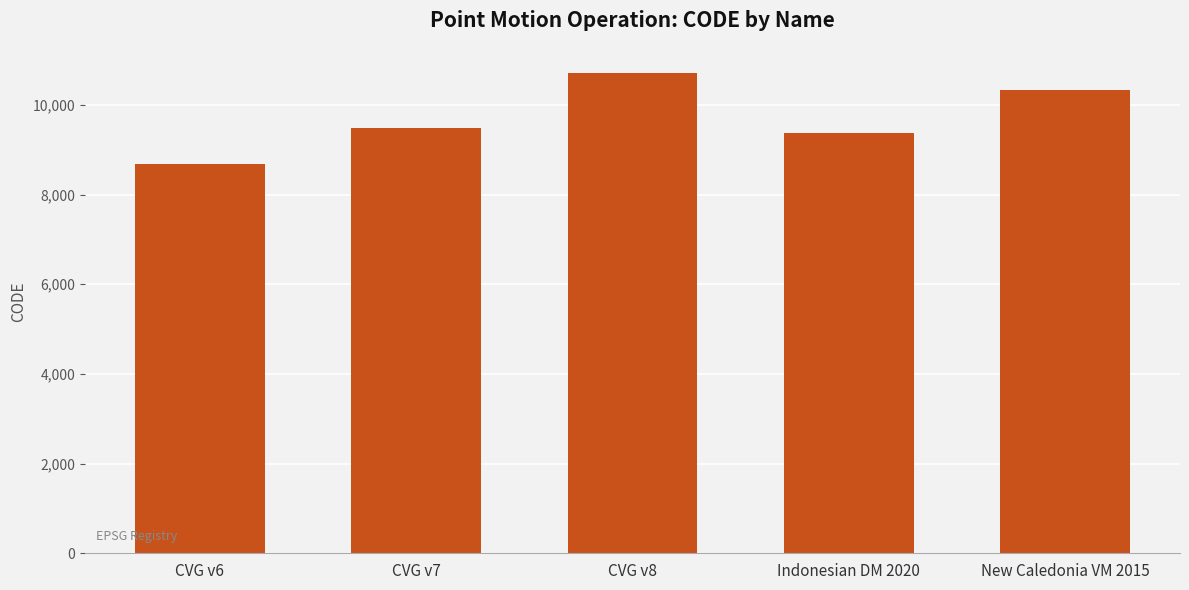

Reading left to right, transcribe all the data shown in this chart.

8676	9483	10707	9375	10323